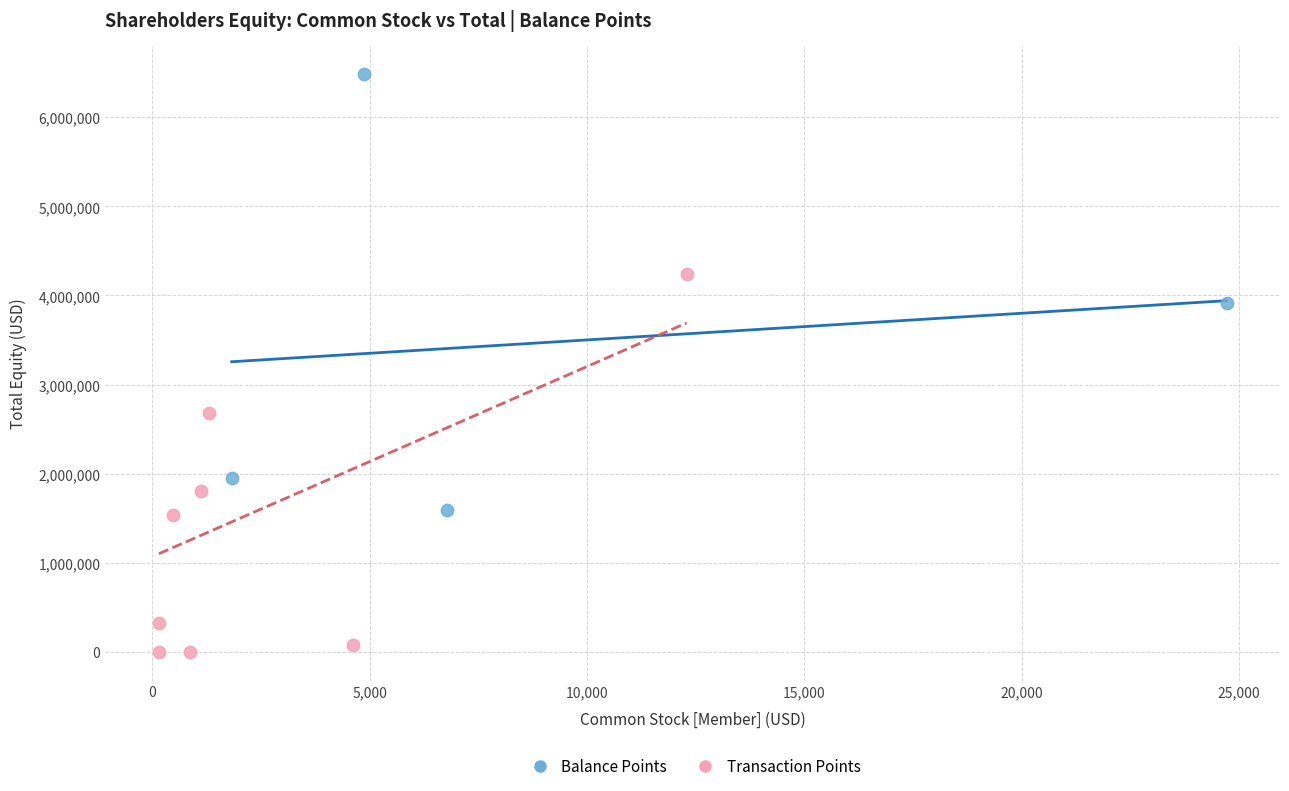

Which series contains the lowest Y value?

Transaction Points